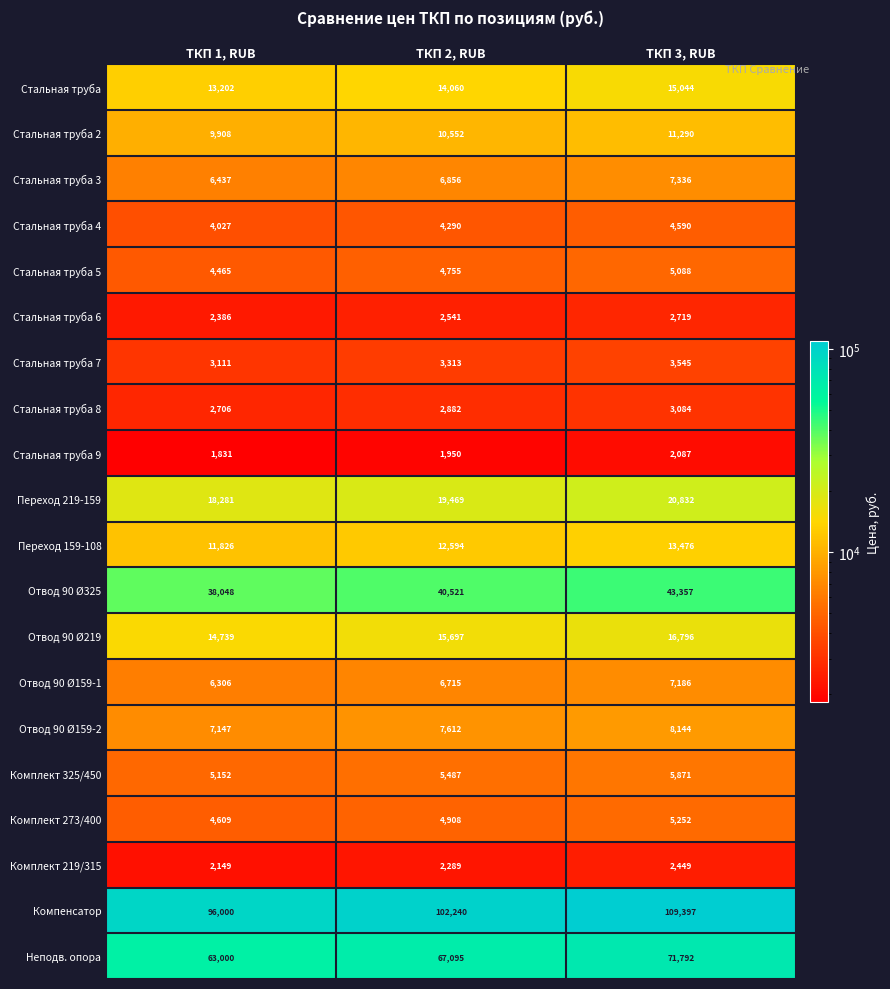

What is the total value across all series at ТКП 1, RUB?

315330